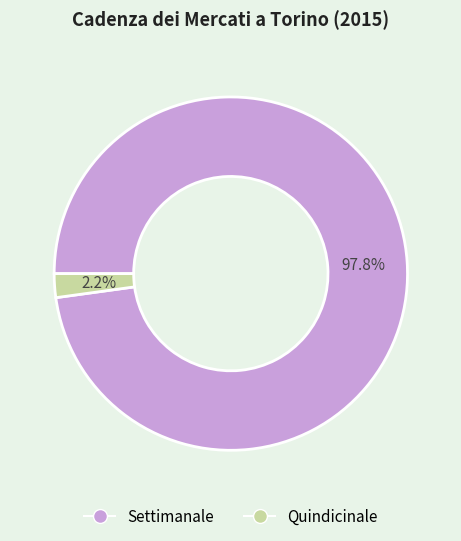

To the nearest percent, what percentage of the pie is Settimanale?

98%